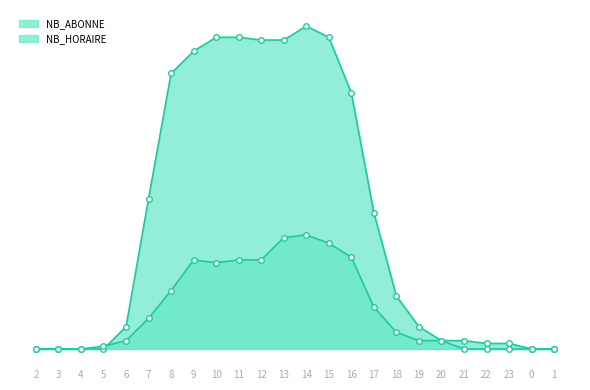

How many data points in NB_HORAIRE are above 6?

11